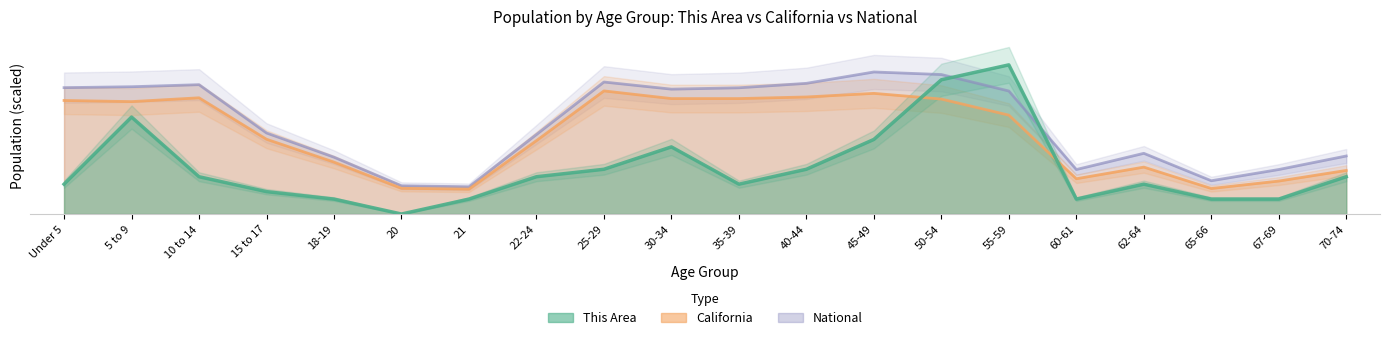

The value of California at 21 is 5.3. True or false?

True